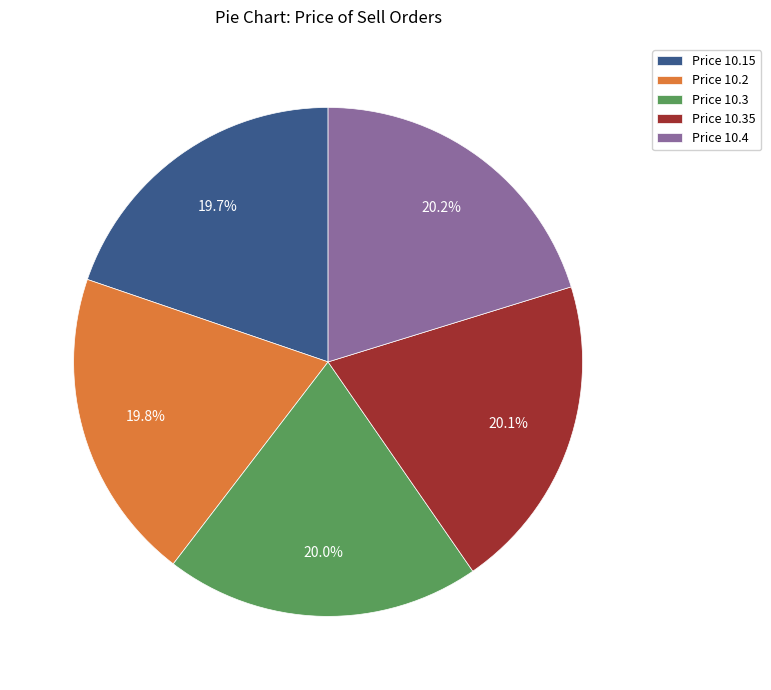

Does Price 10.4 account for over 50% of the chart?

No